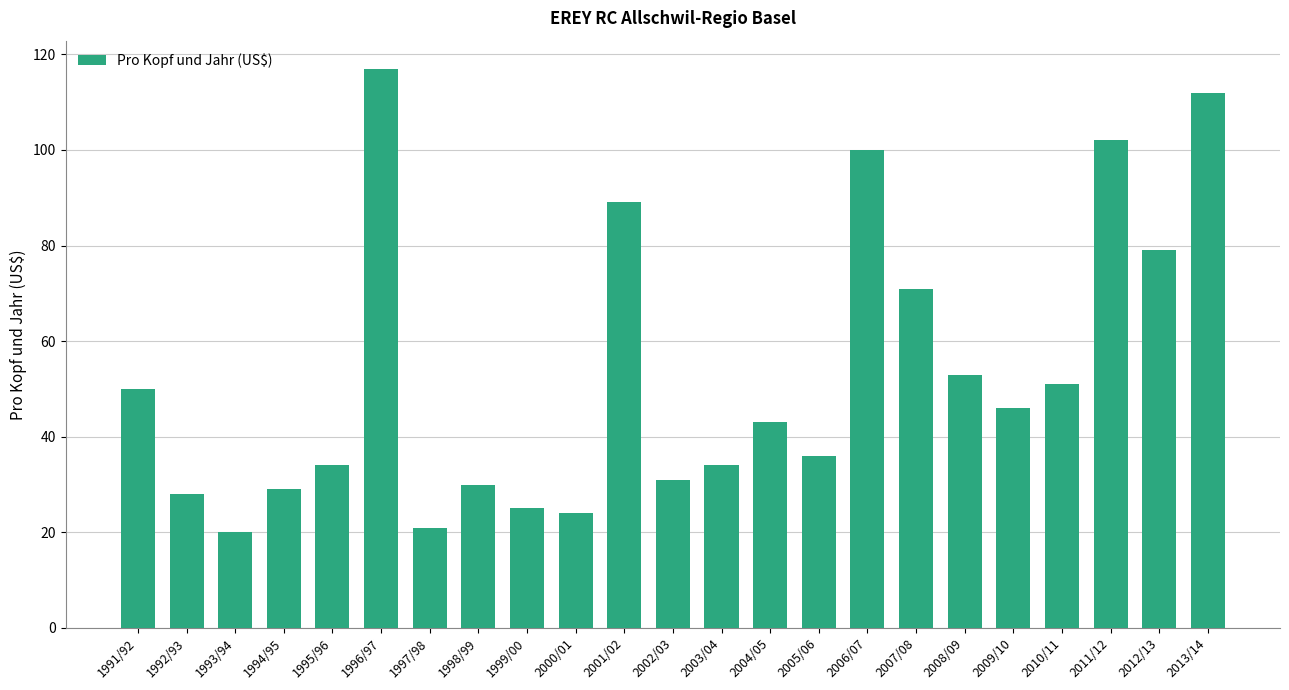

What is the value of the 1st bar from the left?

50